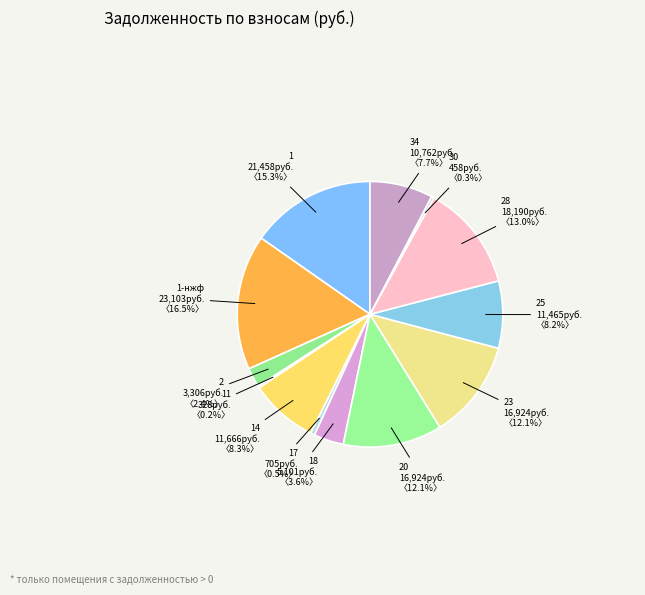

Between 23 and 2, which is larger?

23